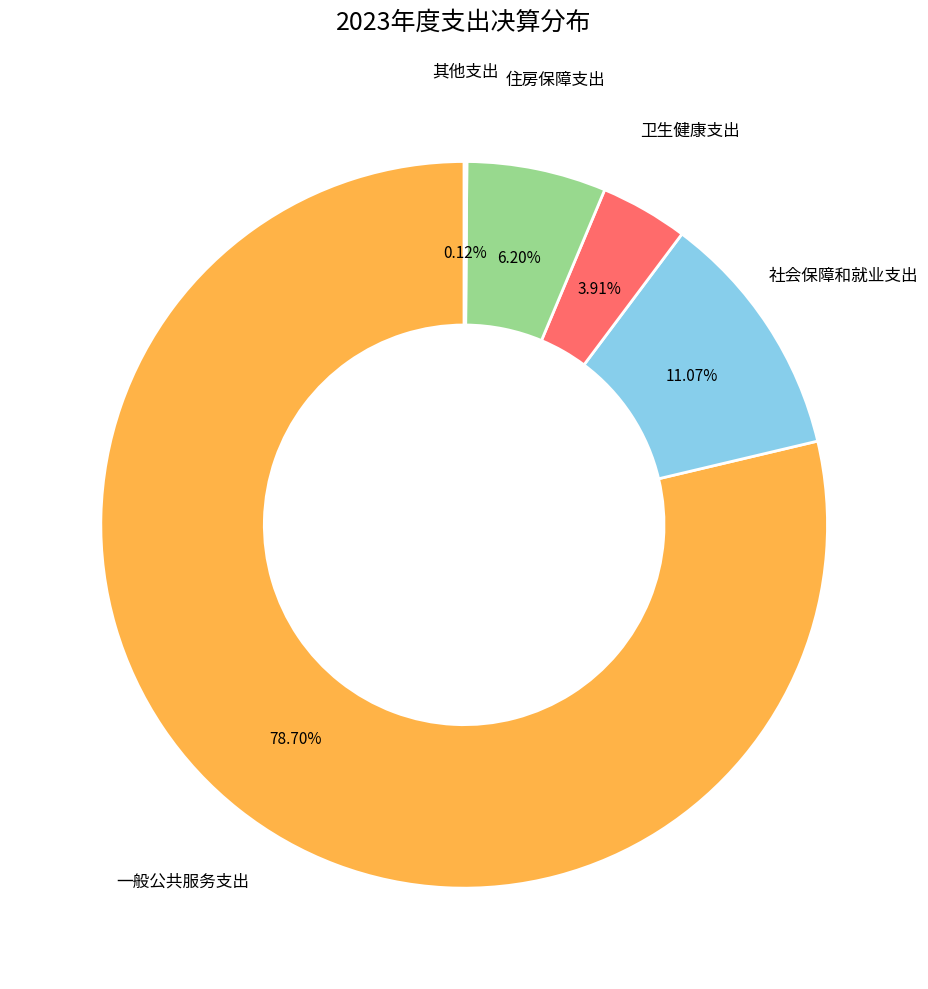

To the nearest percent, what is the combined percentage of 卫生健康支出 and 住房保障支出?

10%